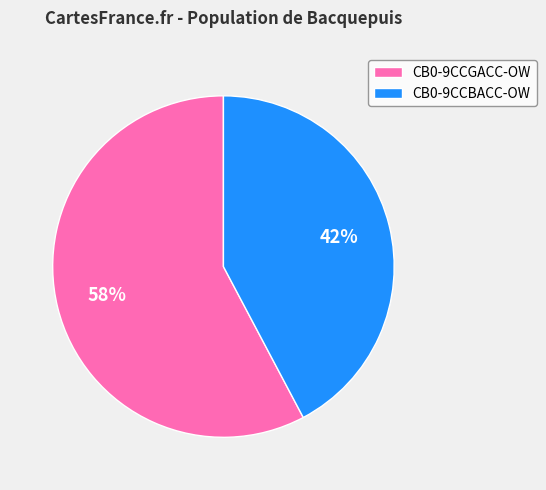

The CB0-9CCGACC-OW slice represents 46% of the pie. True or false?

False